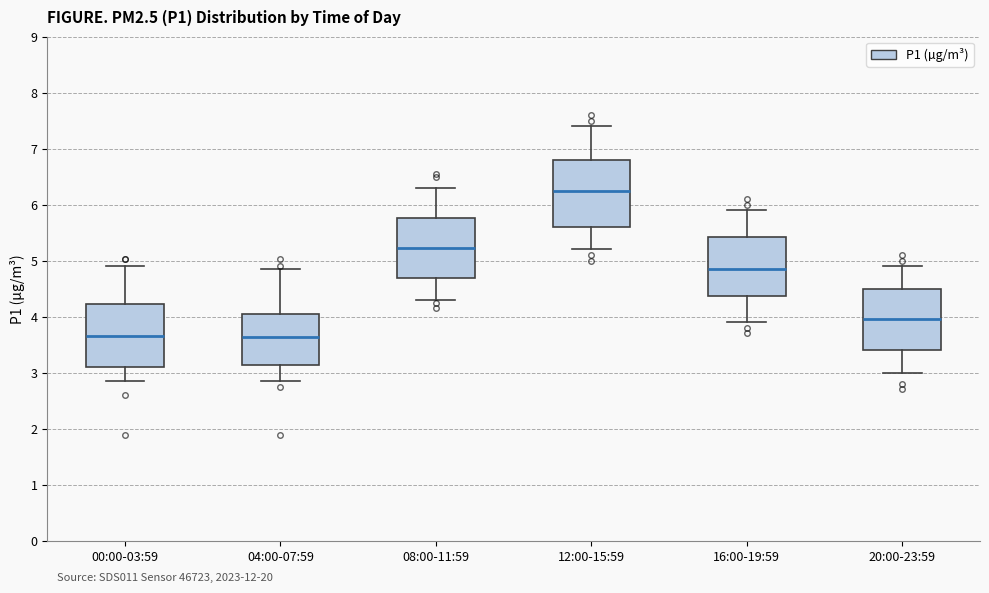

Reading left to right, transcribe this box plot: for each box, give where its median line is, the range the box spans, and where its two whiskers end, as read against the y-axis. The values are not printed on the chart, so give them approximately, as read against the axis.

00:00-03:59: median 3.7, box 3.1 to 4.2, whiskers 2.9 to 4.9
04:00-07:59: median 3.6, box 3.1 to 4.0, whiskers 2.9 to 4.9
08:00-11:59: median 5.2, box 4.7 to 5.8, whiskers 4.3 to 6.3
12:00-15:59: median 6.3, box 5.6 to 6.8, whiskers 5.2 to 7.4
16:00-19:59: median 4.9, box 4.4 to 5.4, whiskers 3.9 to 5.9
20:00-23:59: median 4.0, box 3.4 to 4.5, whiskers 3.0 to 4.9